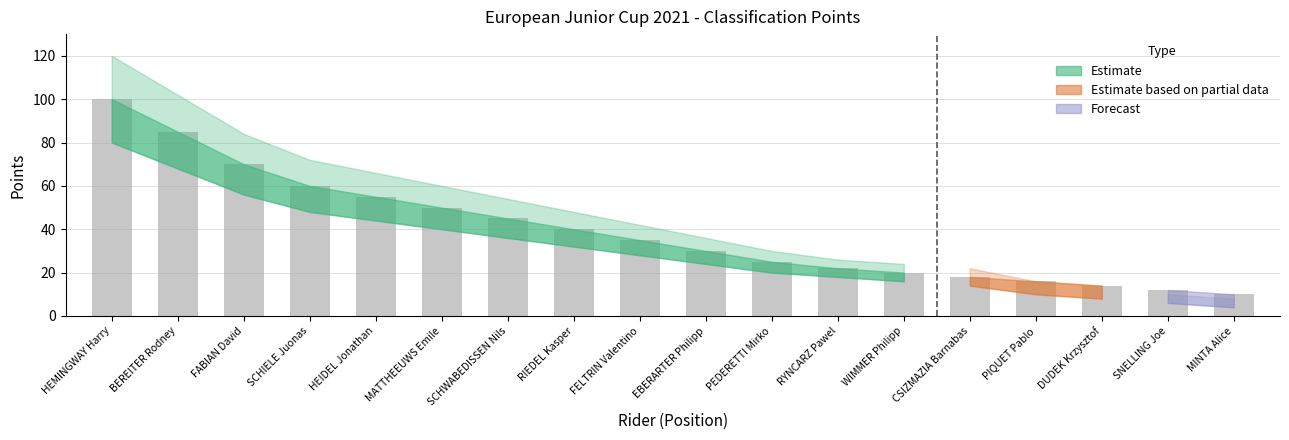

Reading right to left, what are all the values shown in this chart?

10	12	14	16	18	20	22	25	30	35	40	45	50	55	60	70	85	100